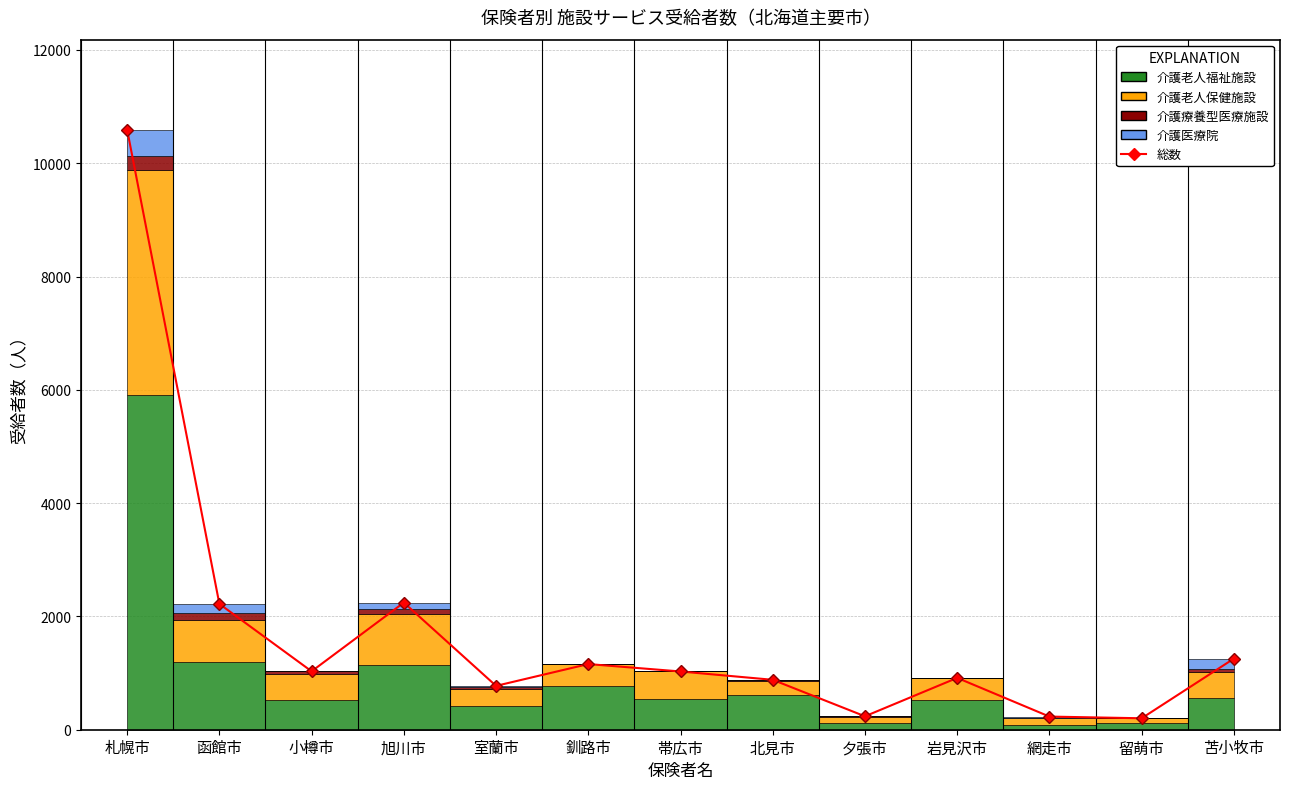

Reading right to left, extract all data points from this chart.

1255	202	232	915	237	881	1028	1159	774	2244	1031	2221	10592